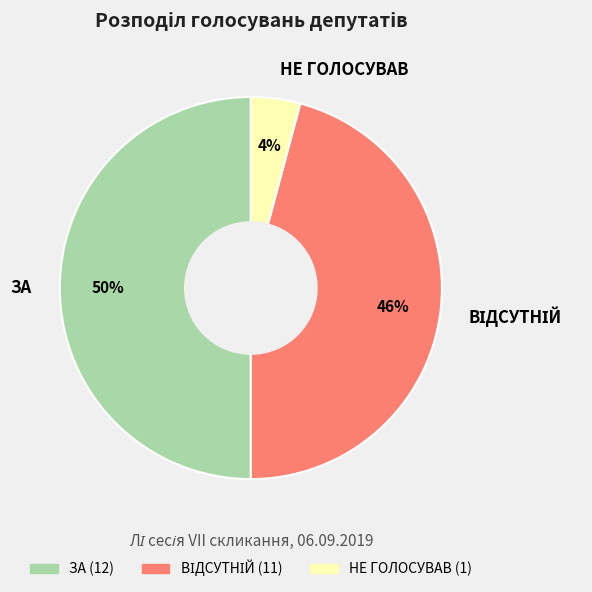

Count the number of slices in the pie.

3